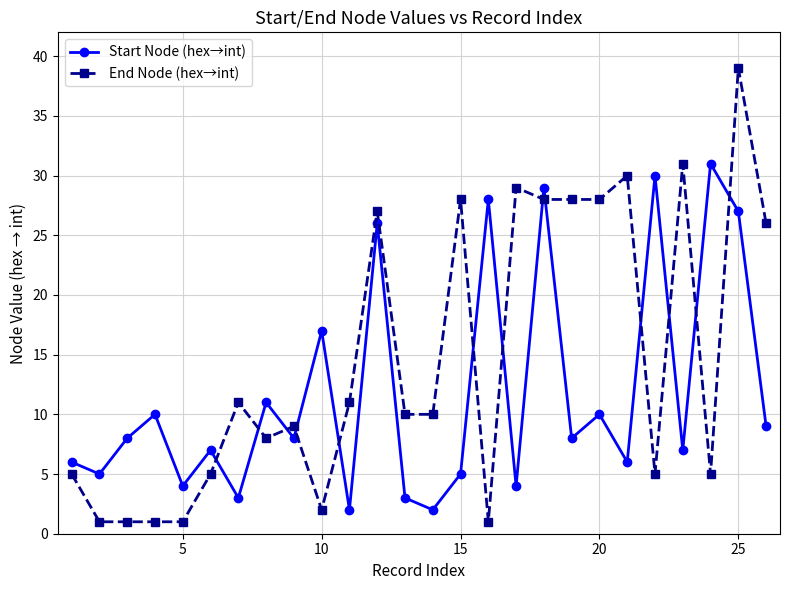

How many interior local peaks does the Start Node (hex→int) series have?

10